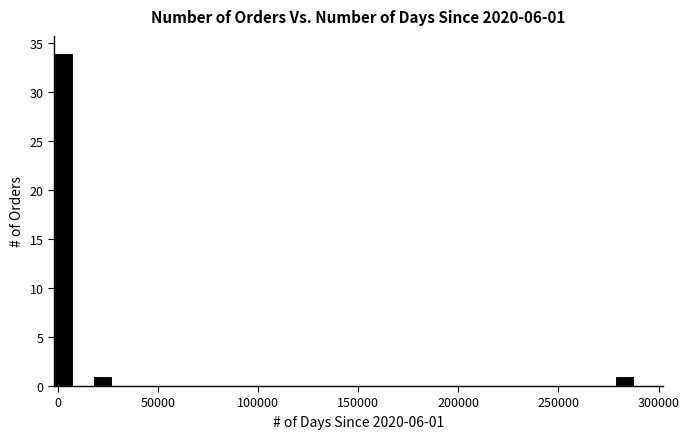

Around what value on the x-axis is the tallest bar? Give the approximate position of its centre, as read against the axis.

5000